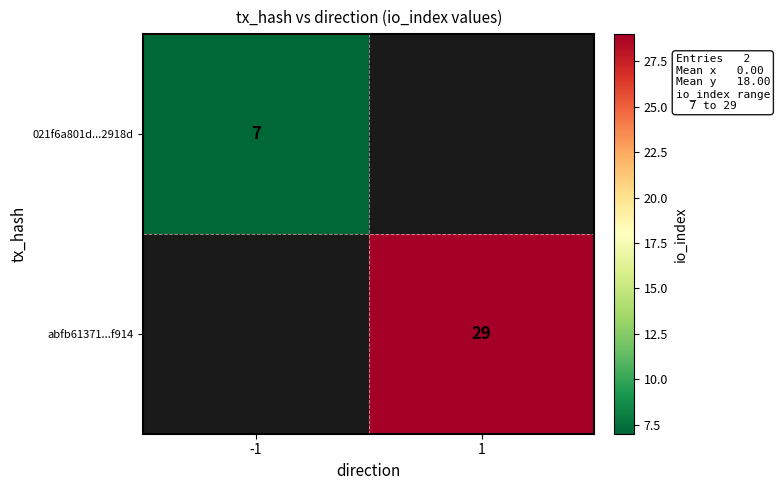

The abfb61371...f914 series shows 13 at 1. True or false?

False